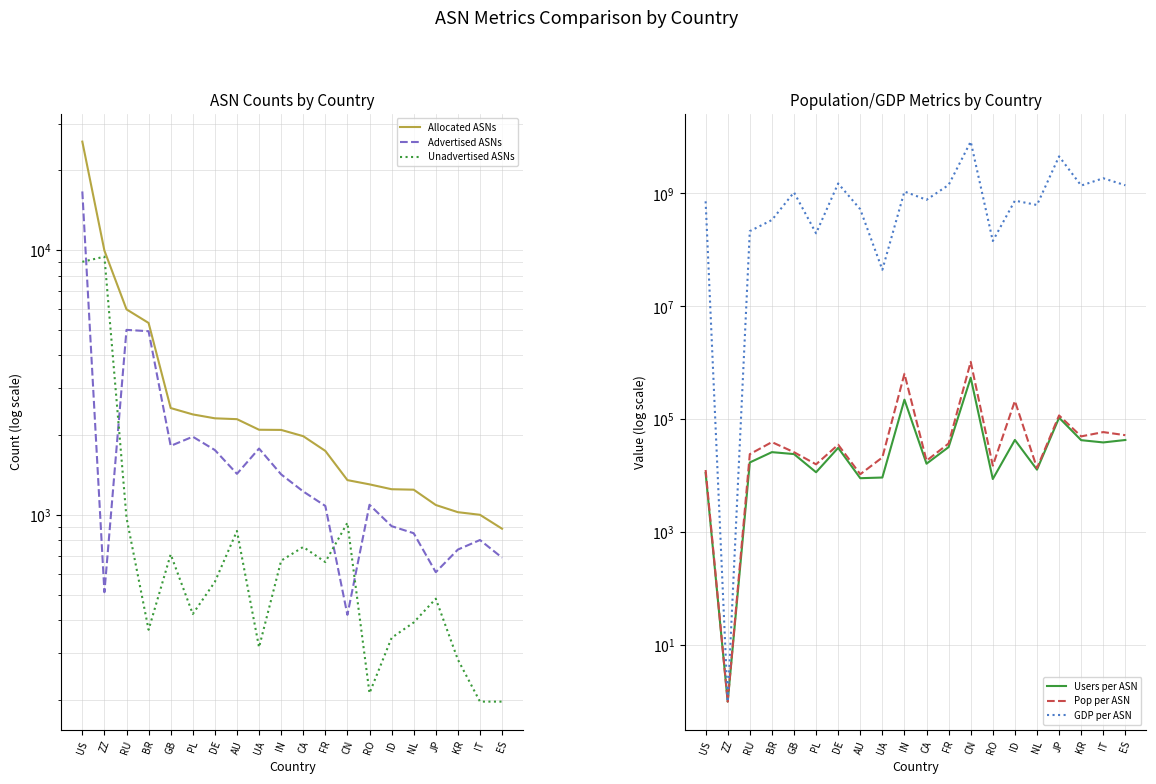

At which label does GDP per ASN first exceed 772214118?

GB